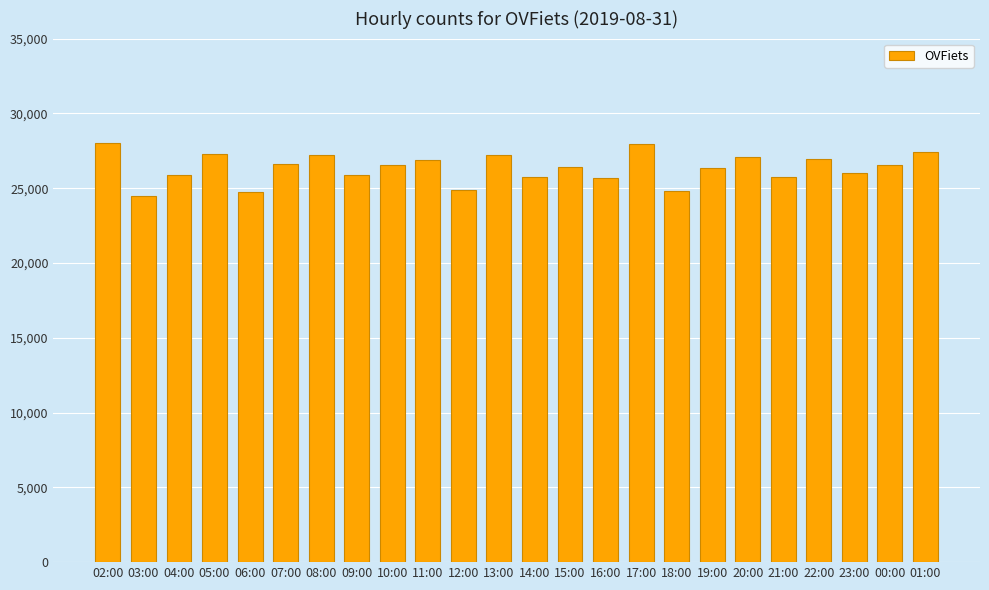

Is it true that the value at 17:00 is 18494?

False